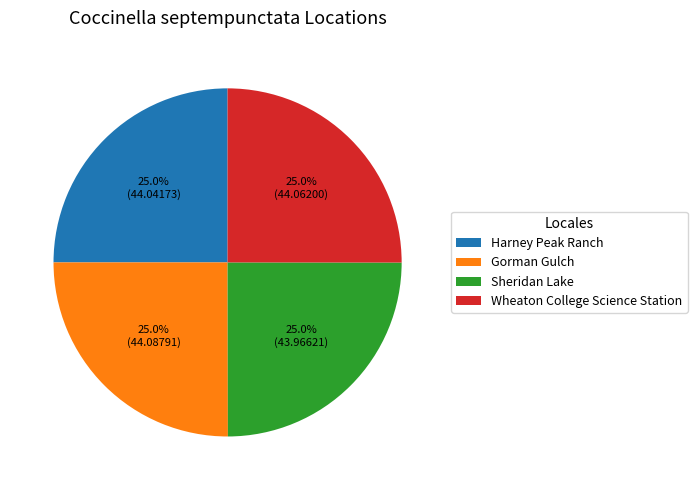

Approximately how many times larger is the value at Sheridan Lake compared to Gorman Gulch?

1.0